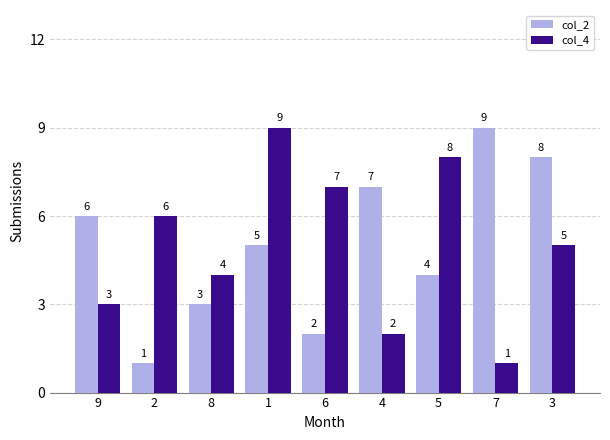

Where does the col_4 series first go above 5?

2